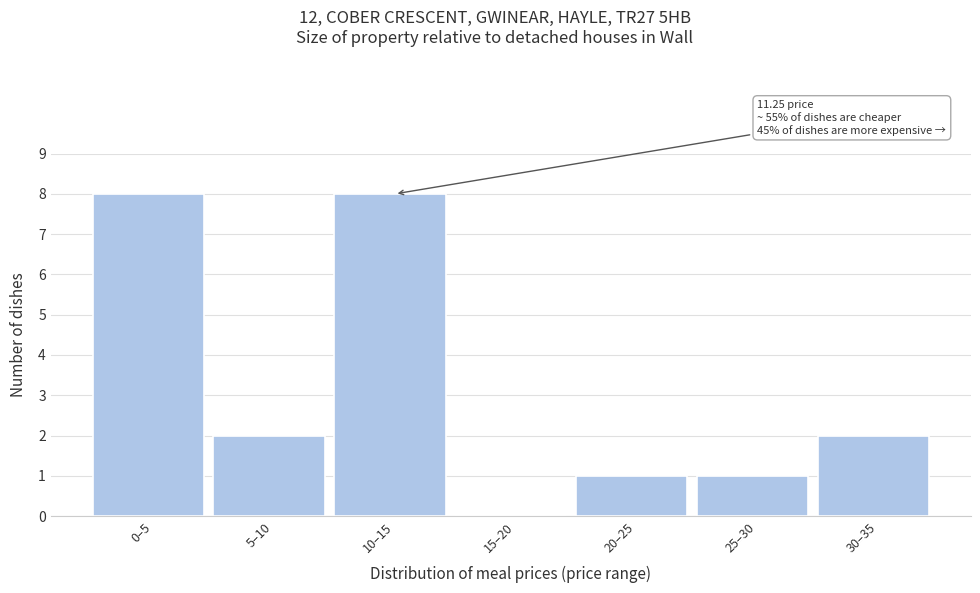

Reading right to left, extract all data points from this chart.

30–35=2	25–30=1	20–25=1	15–20=0	10–15=8	5–10=2	0–5=8